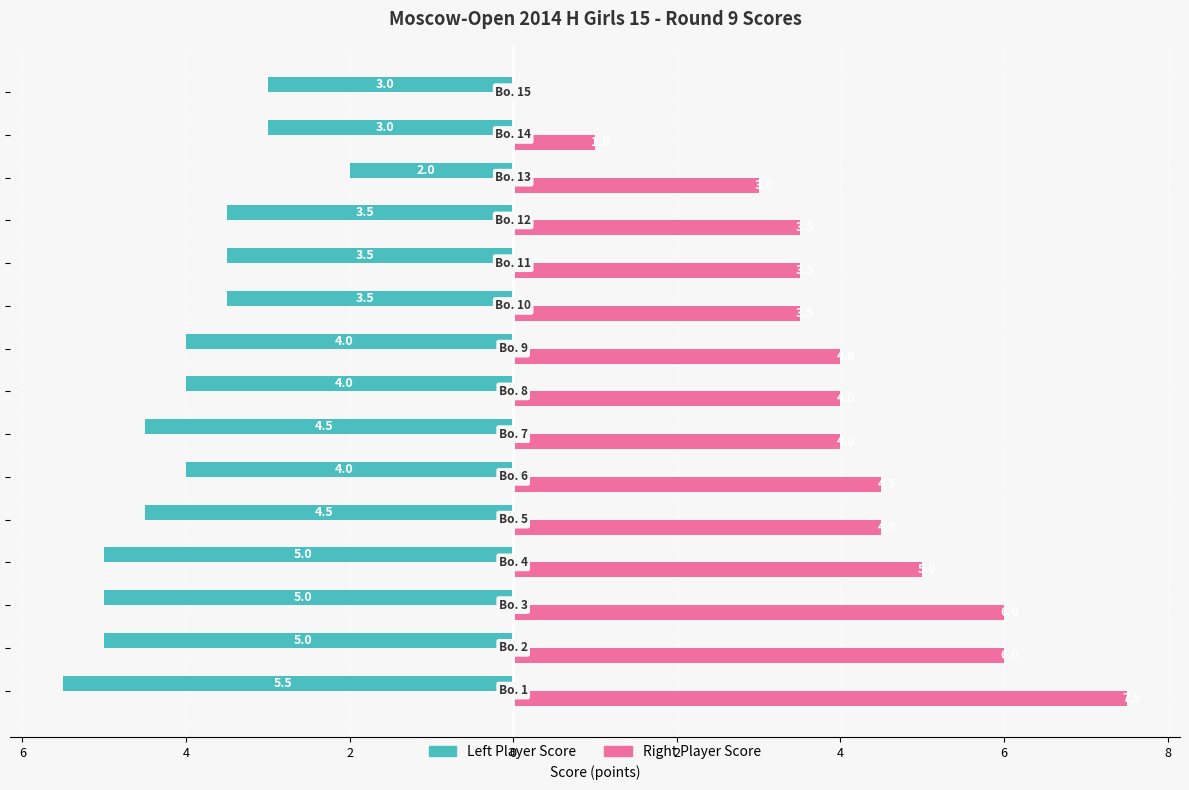

How many Left Player Score values are between -5 and -3?

13